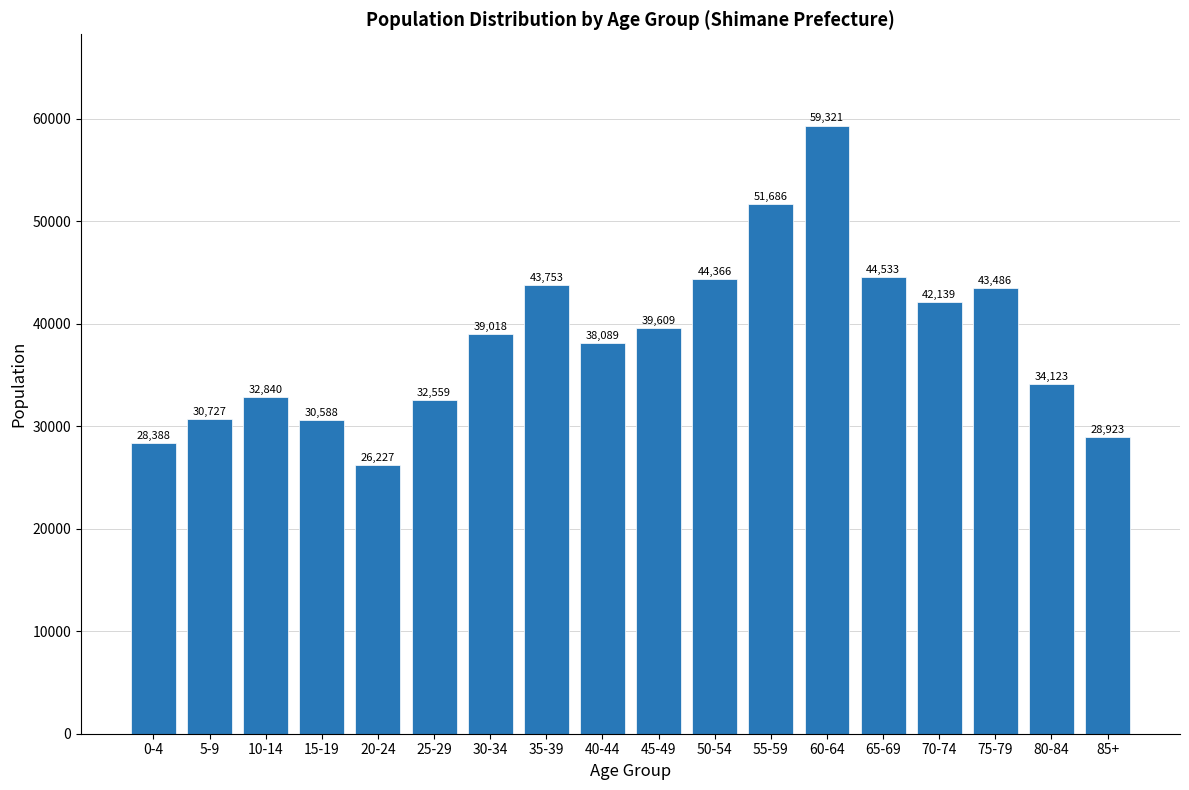

Reading right to left, transcribe all the data shown in this chart.

85+=28923	80-84=34123	75-79=43486	70-74=42139	65-69=44533	60-64=59321	55-59=51686	50-54=44366	45-49=39609	40-44=38089	35-39=43753	30-34=39018	25-29=32559	20-24=26227	15-19=30588	10-14=32840	5-9=30727	0-4=28388